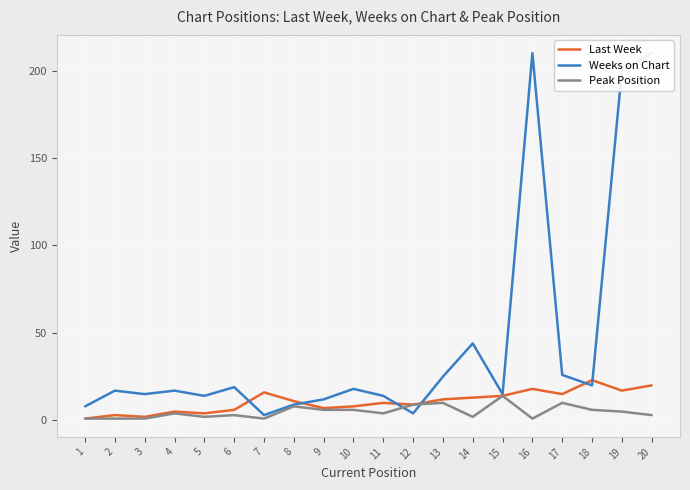

The value of Peak Position at 9 is 6. True or false?

True